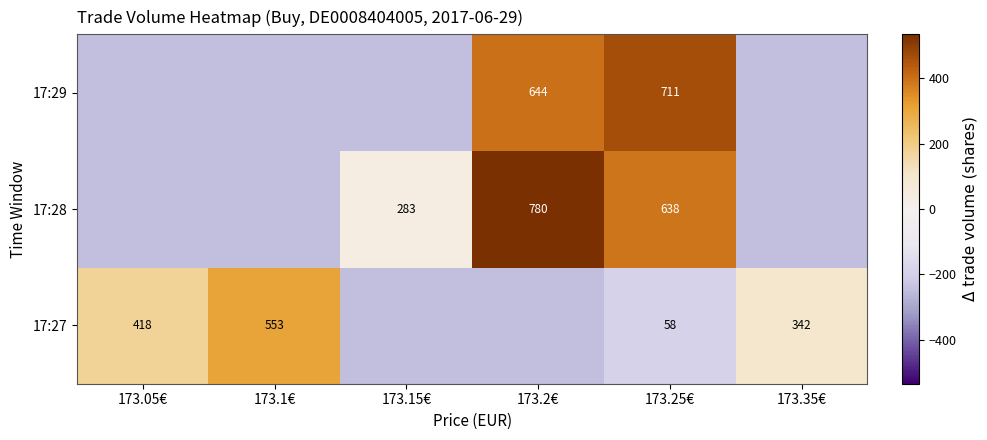

At which label does 17:29 reach its peak?

173.25€